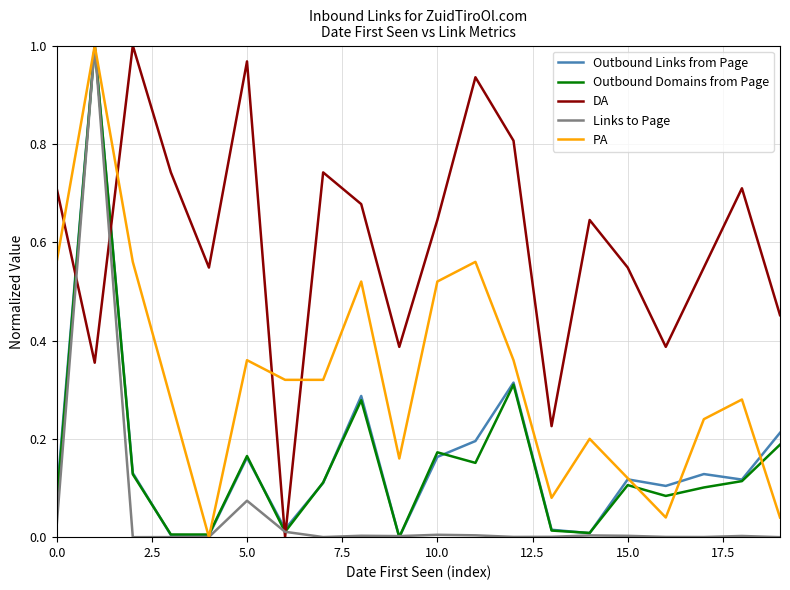

After their last crossing, which series has the higher values: PA or DA?

DA